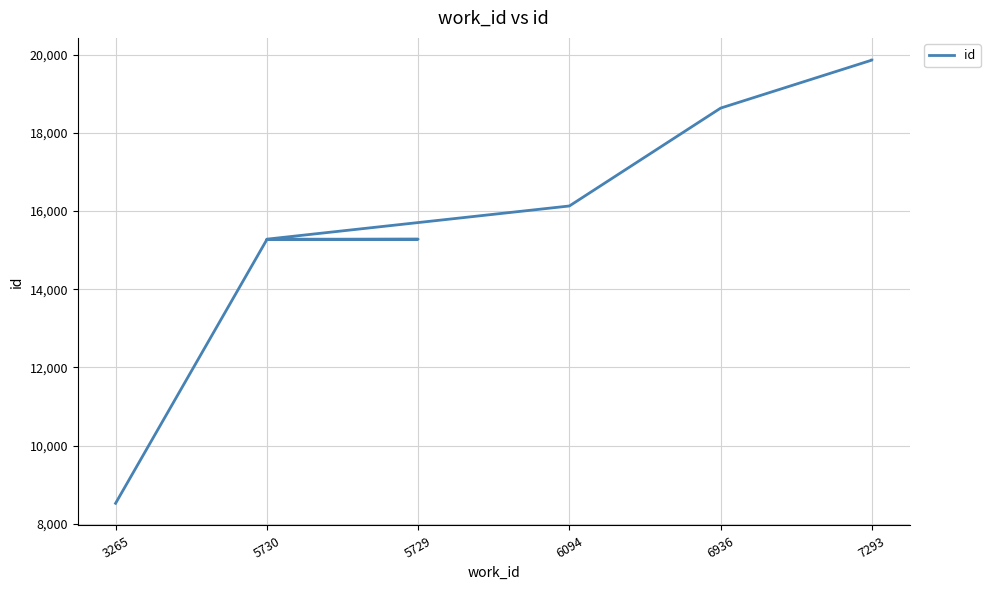

How many data points does each series have?

8